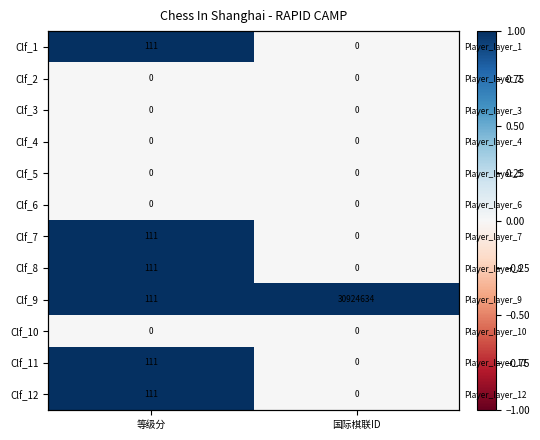

Is it true that Clf_8 equals 0 at 国际棋联ID?

True